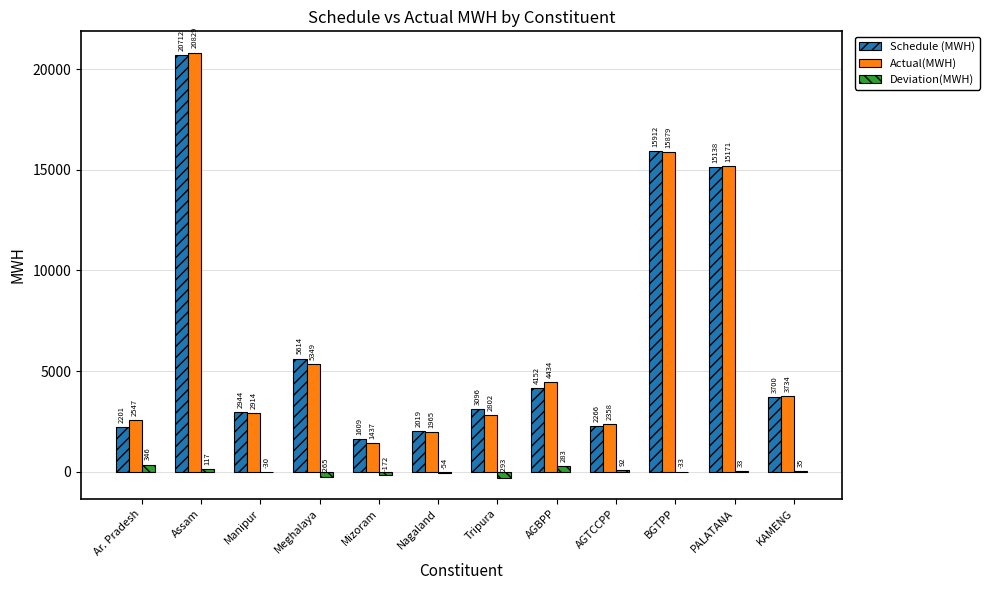

What is the total value across all series at AGTCCPP?

4715.7